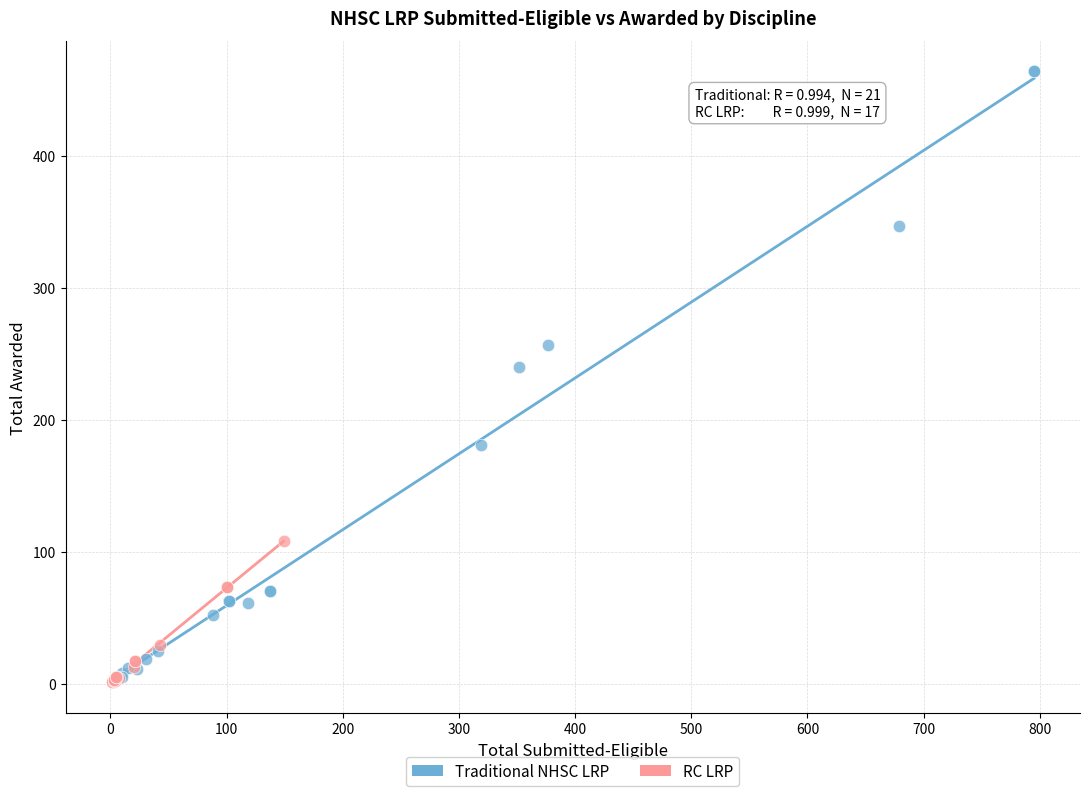

Which series has the largest Y range (max minus min)?

Traditional NHSC LRP